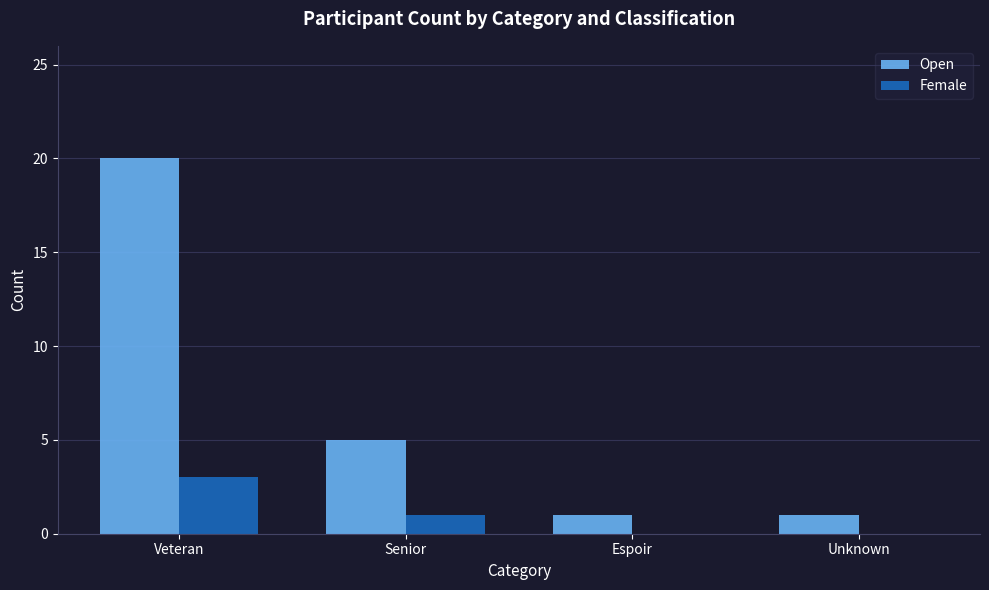

What is the sum of the Open values at Senior and Veteran?

25